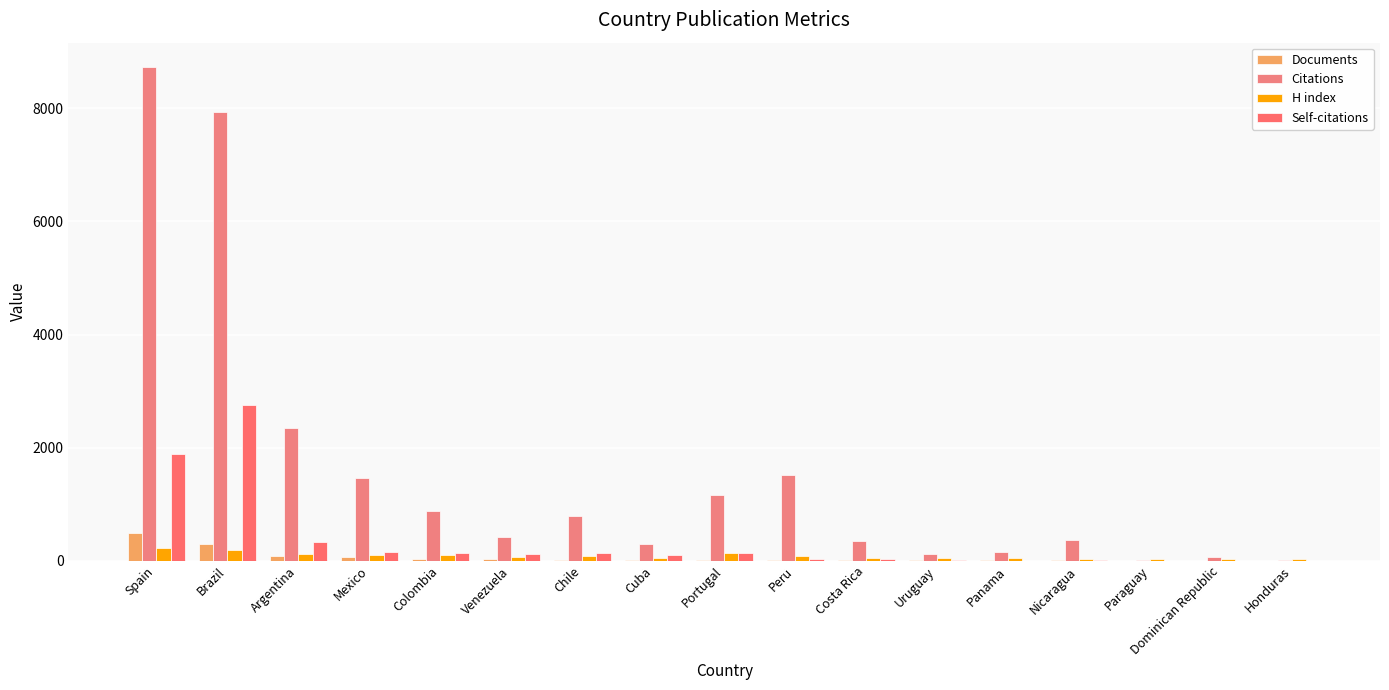

How many groups of bars are there?

17